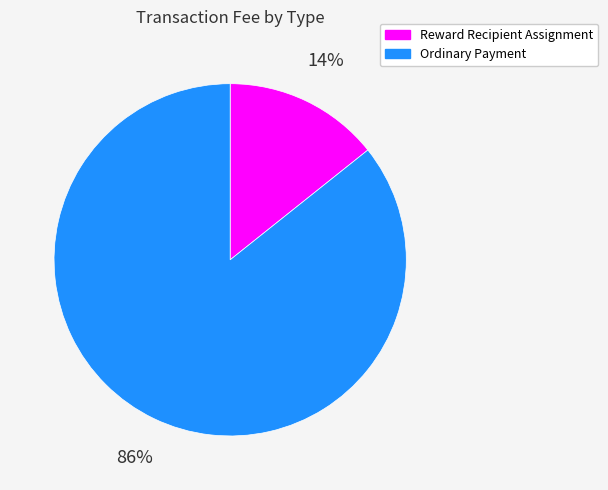

Is it true that Ordinary Payment is 99% of the pie?

False